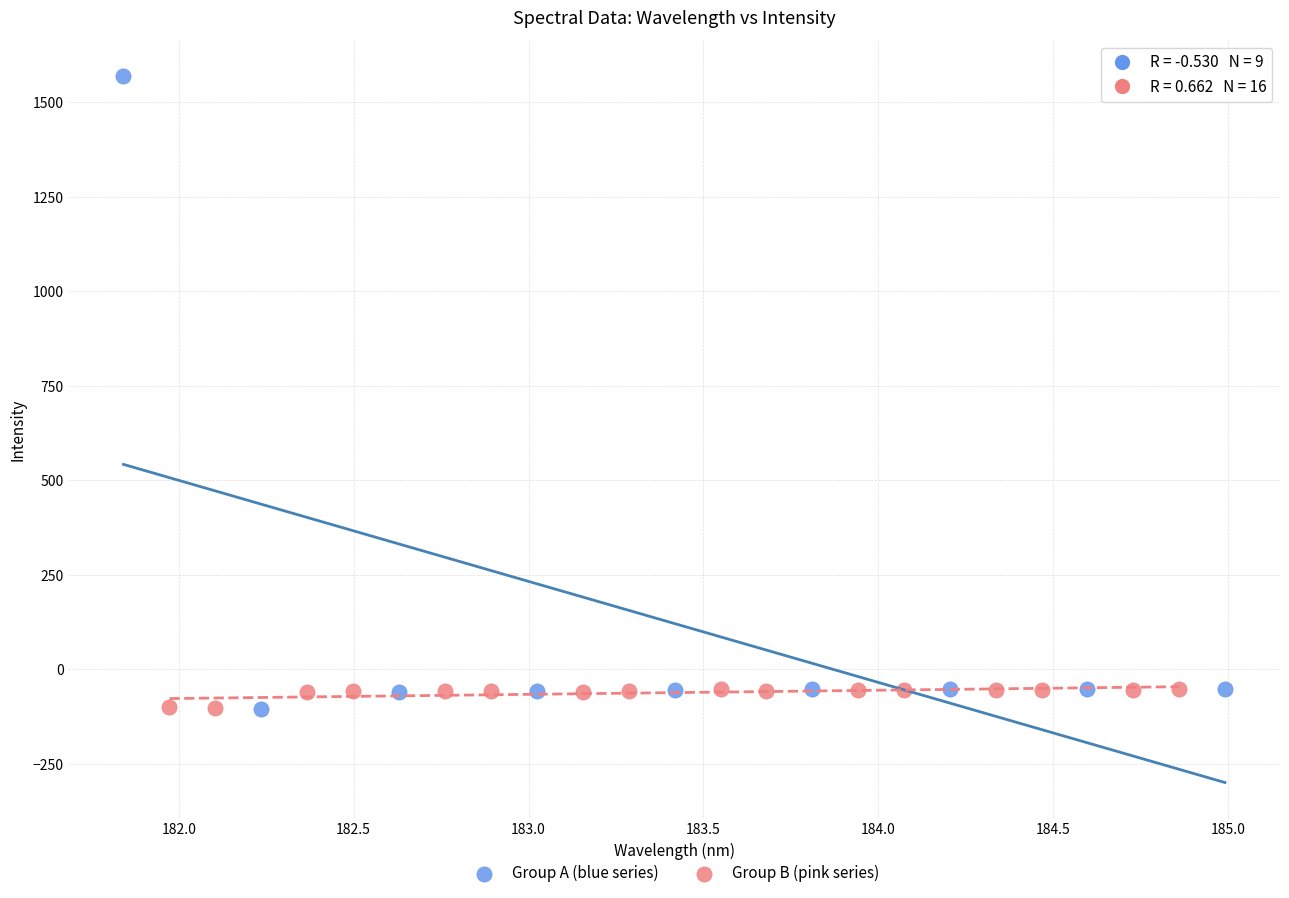

Which series reaches the maximum Y coordinate?

Group A (blue series)